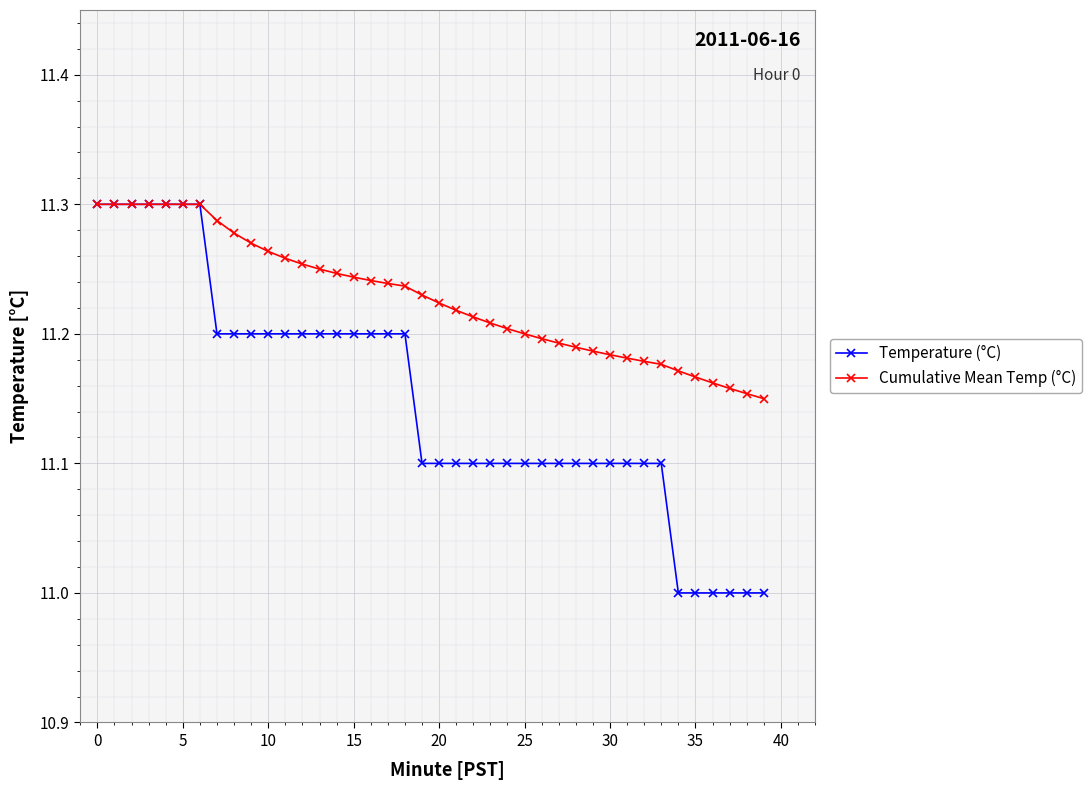

What is the value of the Temperature (°C) point at the 40th from the left?

11.0